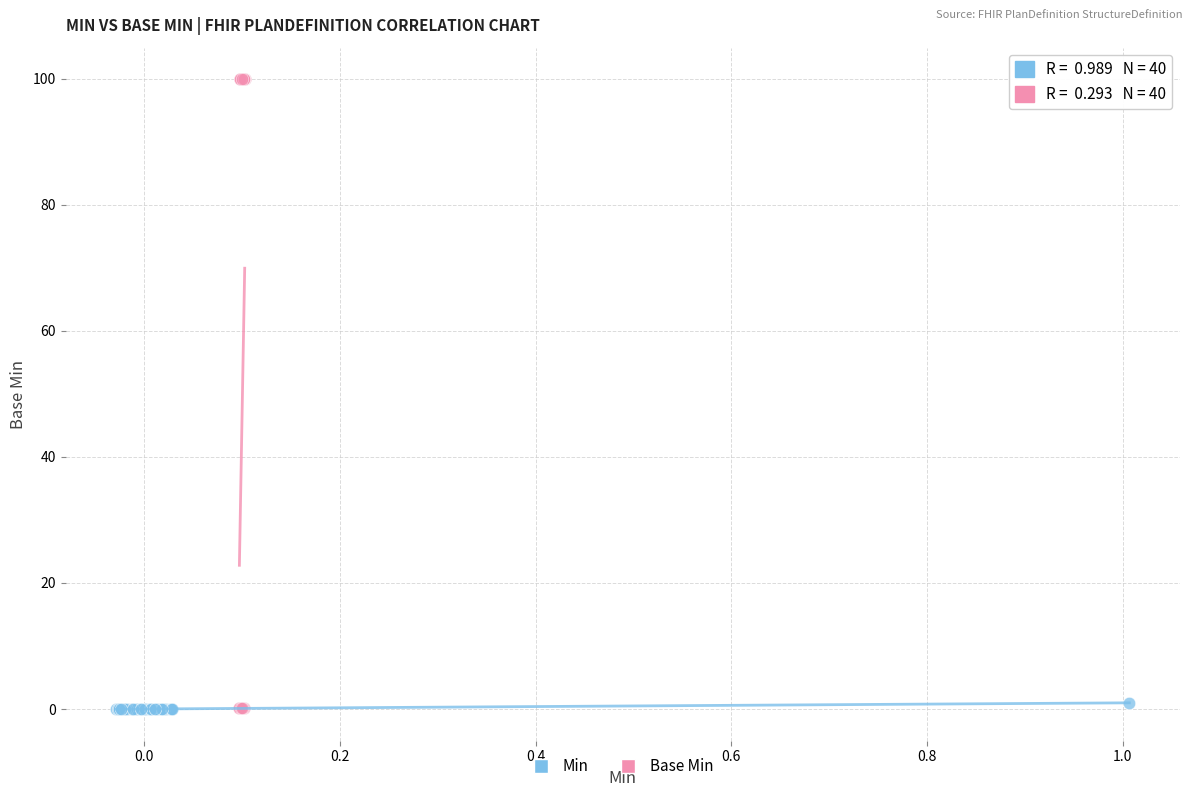

Which series has the widest spread of Y values?

Base Min